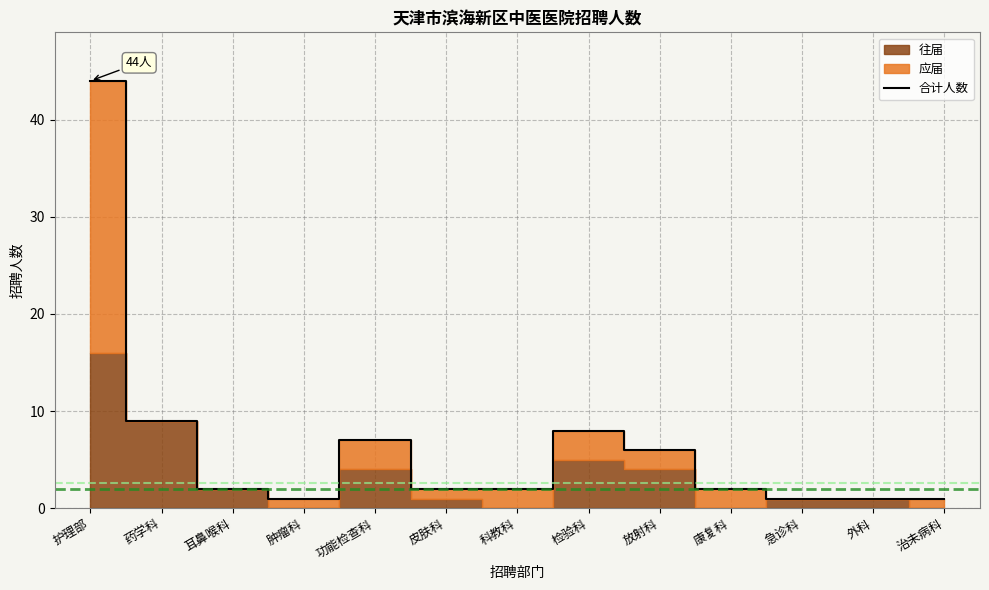

Does the chart display data point markers on the line(s)?

No